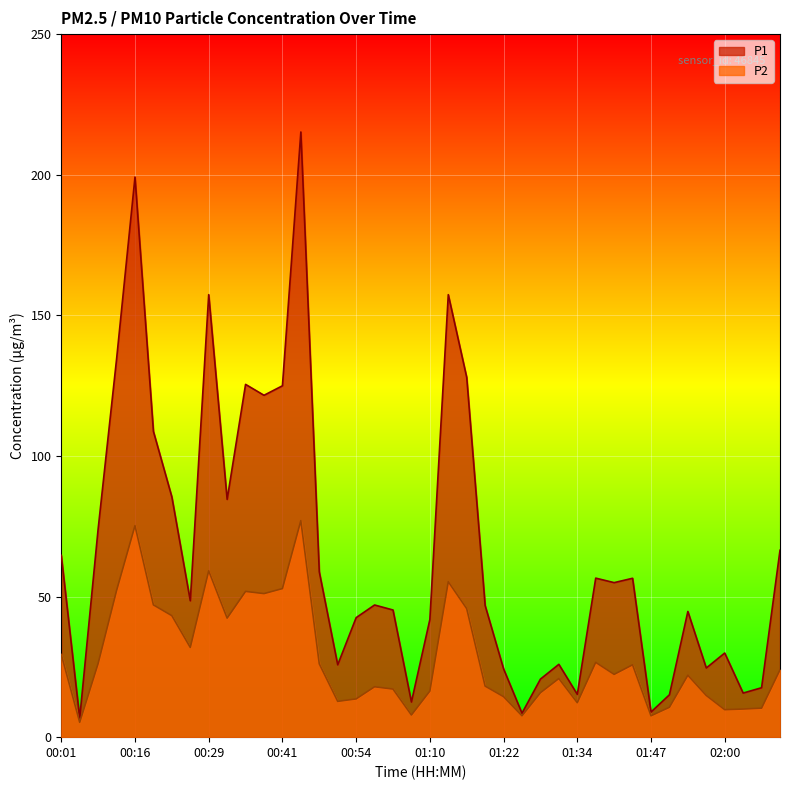

Reading right to left, extract all data points from this chart.

P1: 02:09=66.5	02:06=17.6	02:03=15.7	02:00=29.9	01:57=24.6	01:54=44.7	01:50=15.1	01:47=8.9	01:44=56.5	01:41=55.0	01:37=56.5	01:34=15.2	01:31=25.9	01:28=20.6	01:25=8.5	01:22=24.3	01:19=46.8	01:16=127.9	01:13=157.3	01:10=41.8	01:06=12.5	01:00=45.2	00:57=47.0	00:54=42.5	00:51=25.7	00:48=58.8	00:45=215.2	00:41=125.0	00:38=121.6	00:35=125.5	00:32=84.5	00:29=157.3	00:26=48.5	00:23=85.4	00:20=108.7	00:16=199.2	00:13=134.4	00:07=74.0	00:04=6.8	00:01=64.7
P2: 02:09=23.9	02:06=10.3	02:03=10.0	02:00=9.8	01:57=14.8	01:54=22.0	01:50=10.6	01:47=7.6	01:44=25.7	01:41=22.3	01:37=26.6	01:34=12.2	01:31=20.9	01:28=15.8	01:25=7.6	01:22=14.4	01:19=18.1	01:16=45.7	01:13=55.3	01:10=16.4	01:06=7.9	01:00=17.1	00:57=17.9	00:54=13.6	00:51=12.7	00:48=26.1	00:45=77.0	00:41=52.8	00:38=51.0	00:35=51.8	00:32=42.3	00:29=59.1	00:26=31.9	00:23=43.2	00:20=47.0	00:16=75.2	00:13=52.1	00:07=26.2	00:04=5.3	00:01=29.4